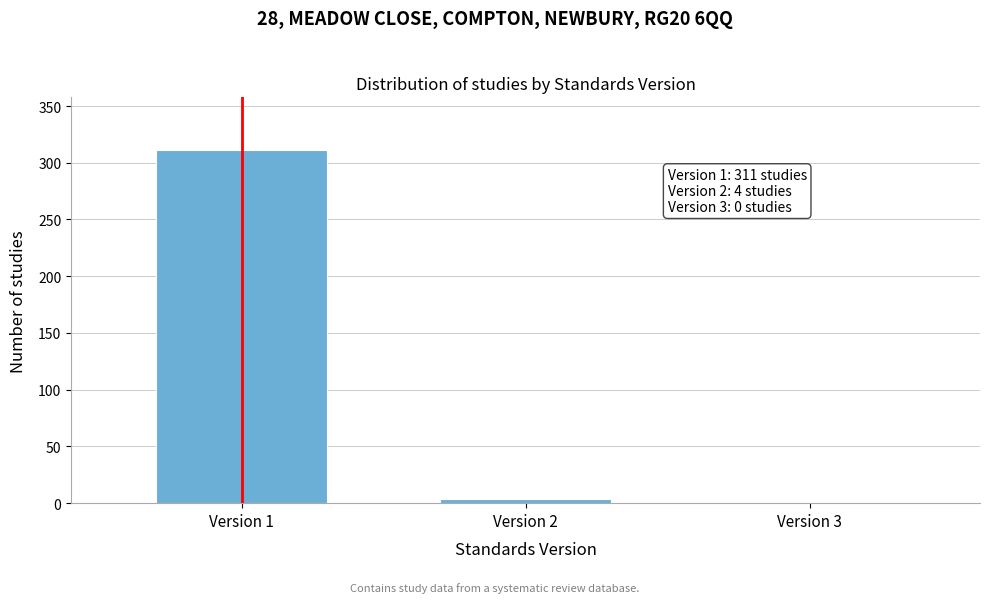

Reading left to right, extract all data points from this chart.

Version 1=311	Version 2=4	Version 3=0